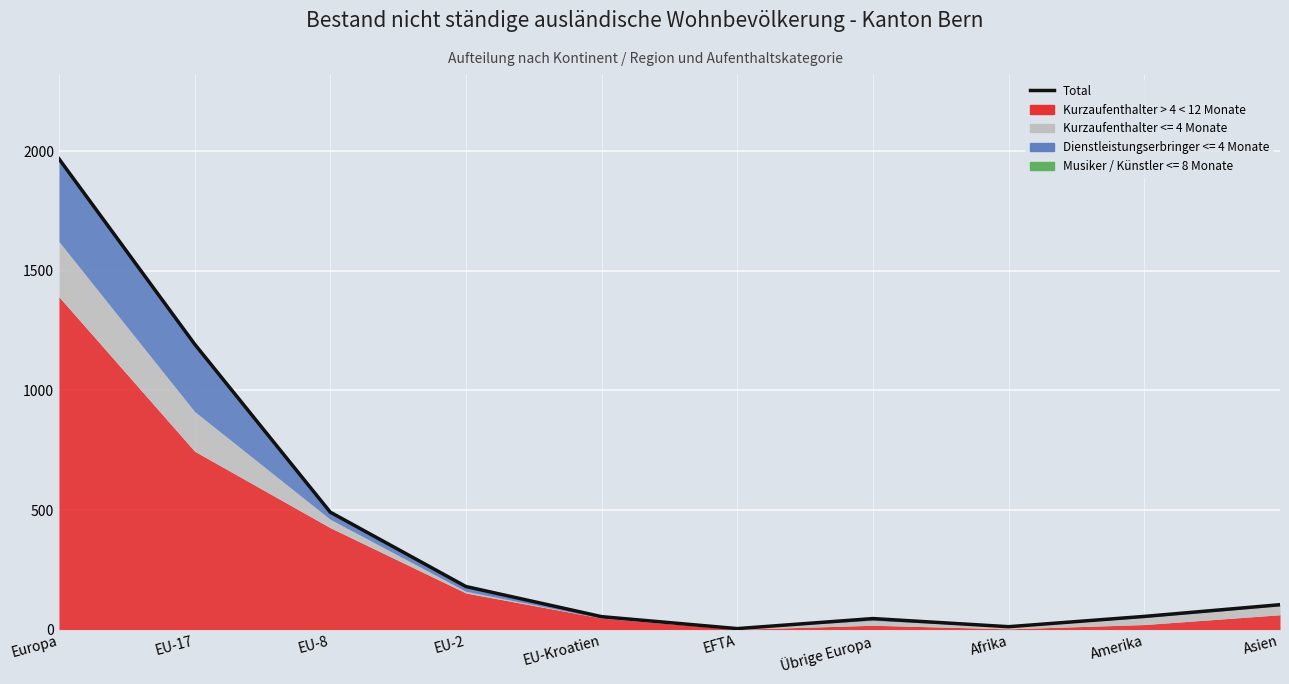

Which label corresponds to the largest value in the chart?

Europa